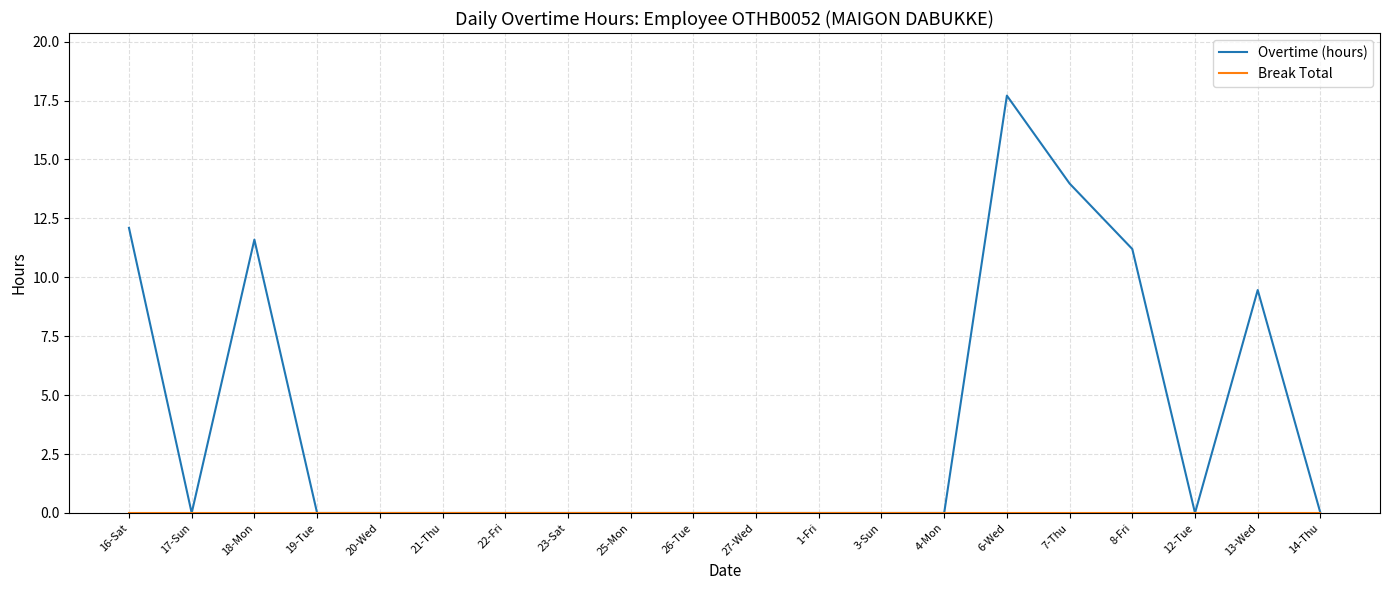

How many categories are shown in the chart?

20